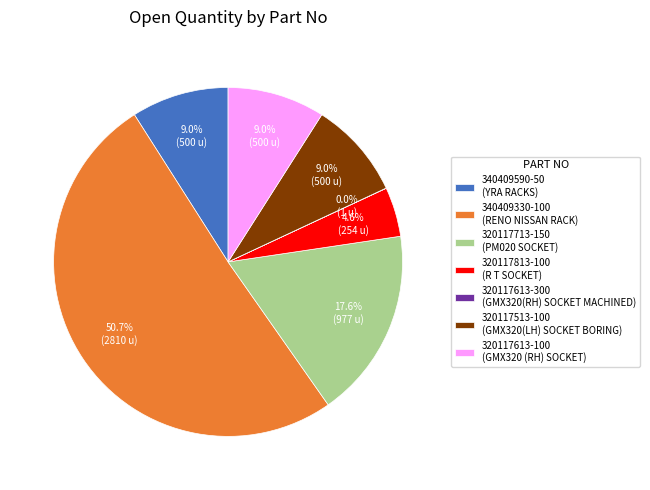

Is it true that 320117813-100 is 11% of the pie?

False